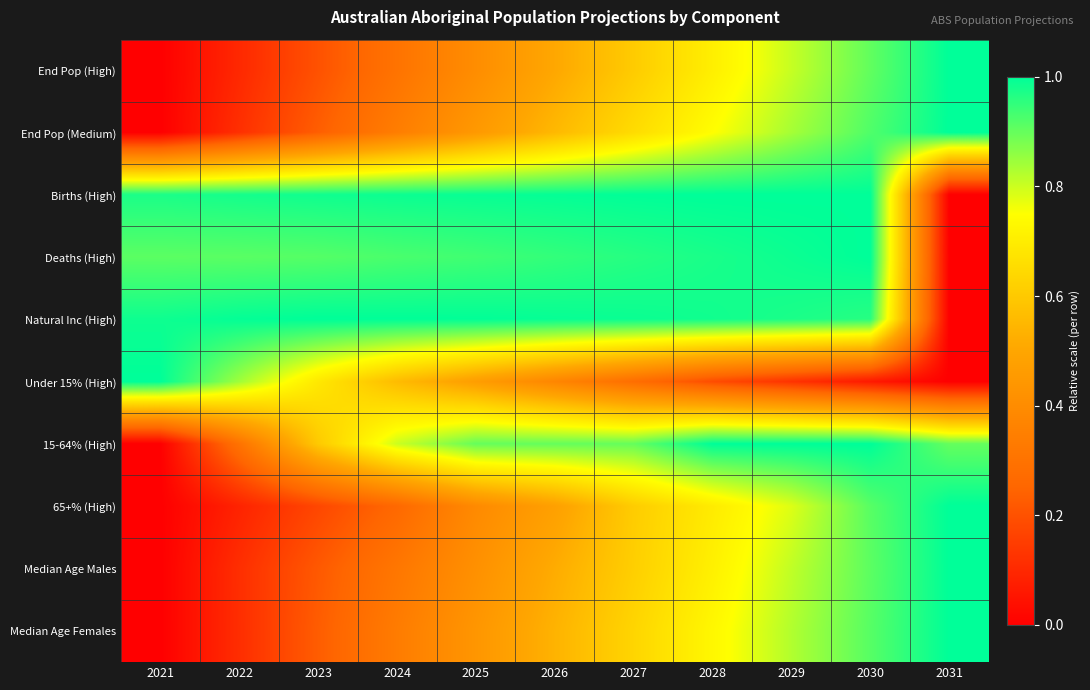

Which has a higher value, 2030 or 2022?

2030